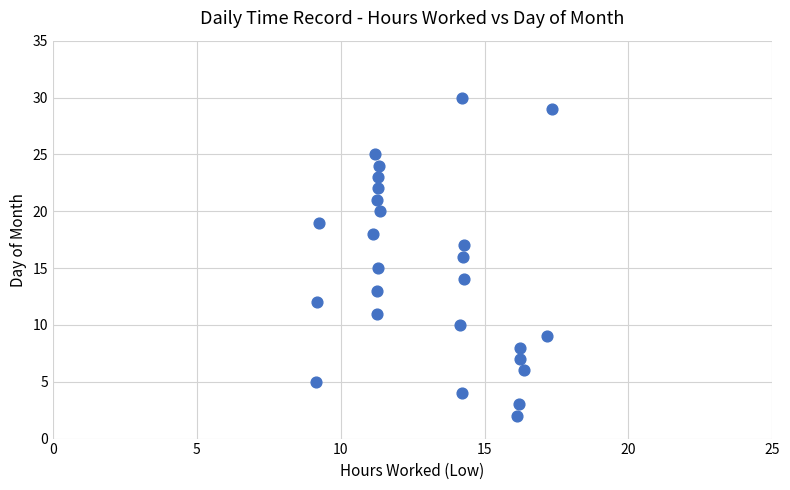

What is the range of Y values (max minus min)?

28